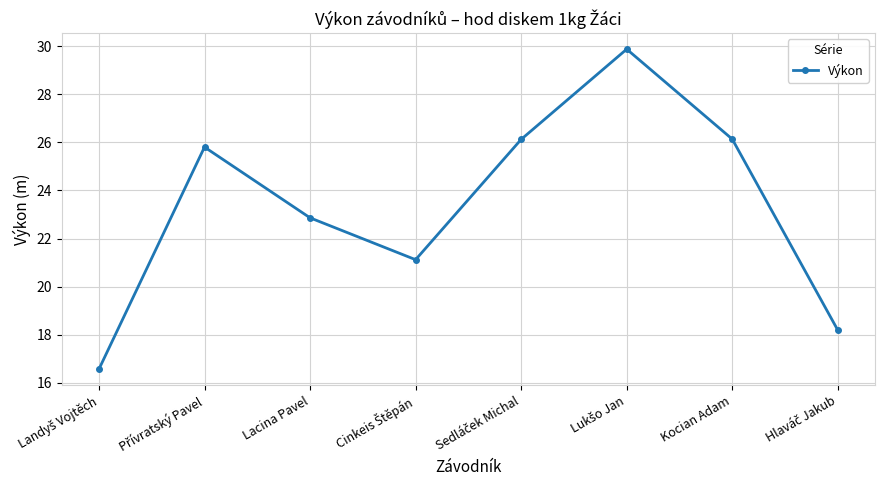

What is the maximum value shown in the chart?

29.9